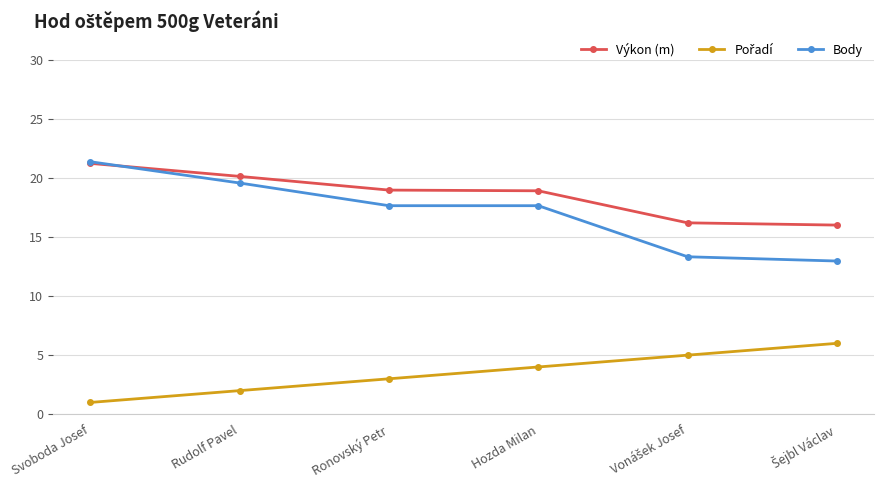

What is the sum of the Pořadí values at Hozda Milan and Svoboda Josef?

5.0